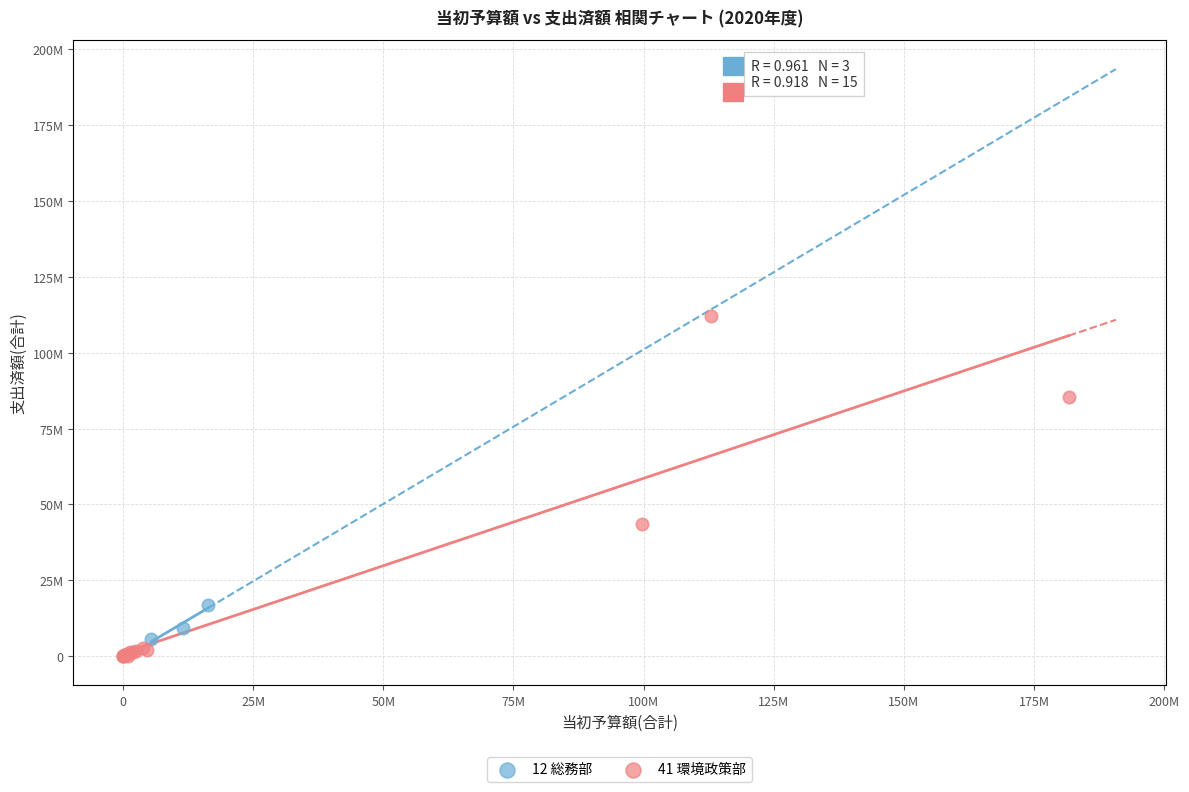

Which series contains the highest Y value?

41 環境政策部